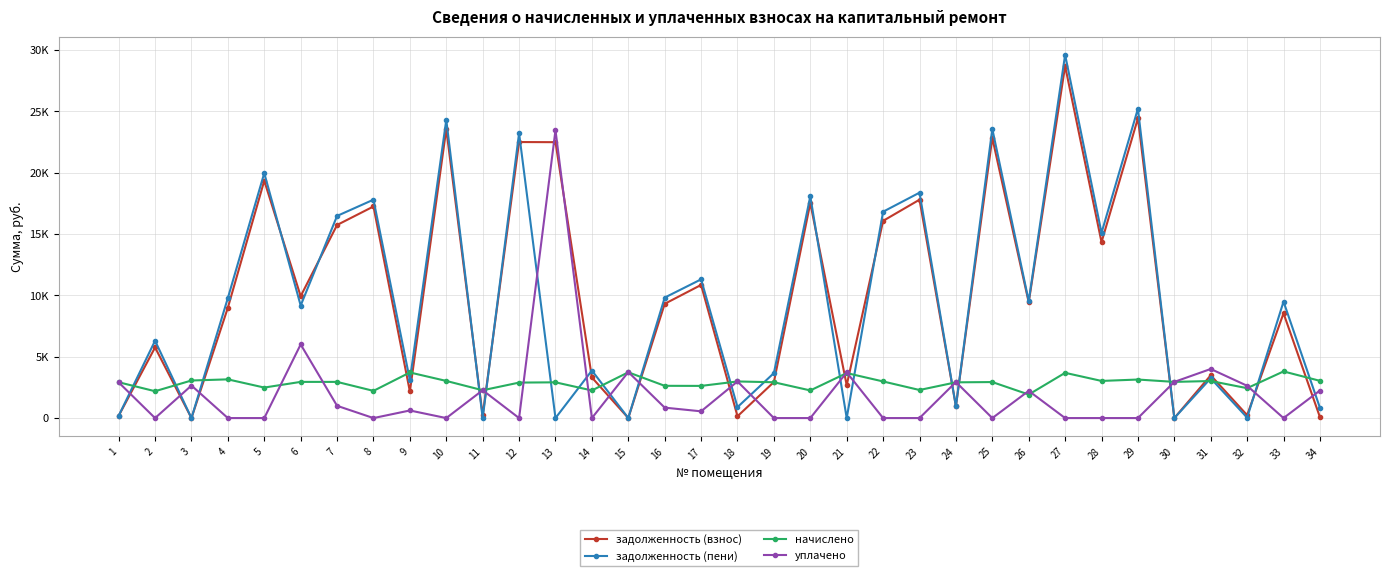

Is it true that уплачено equals -13706.1 at 20?

False